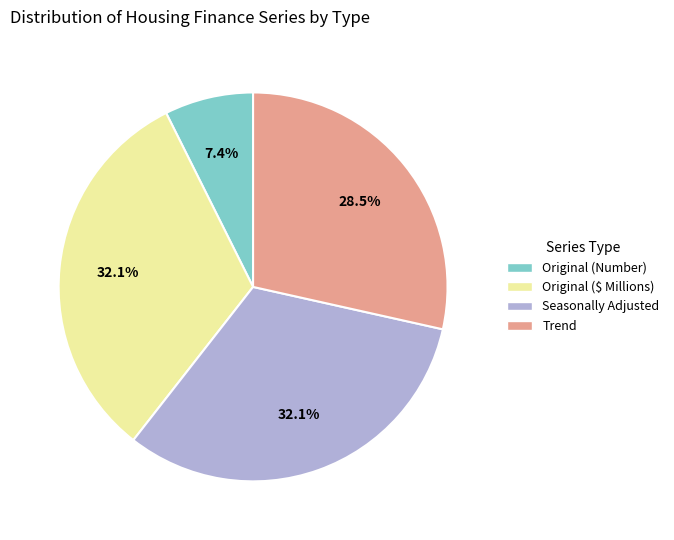

Does any single category account for the majority?

No